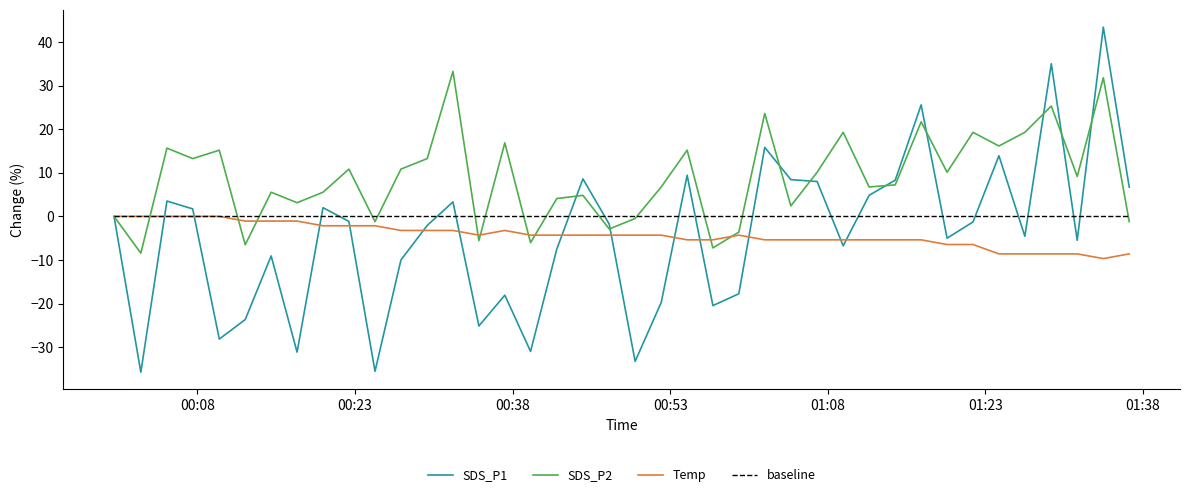

Which series has the largest total across all categories?

SDS_P2